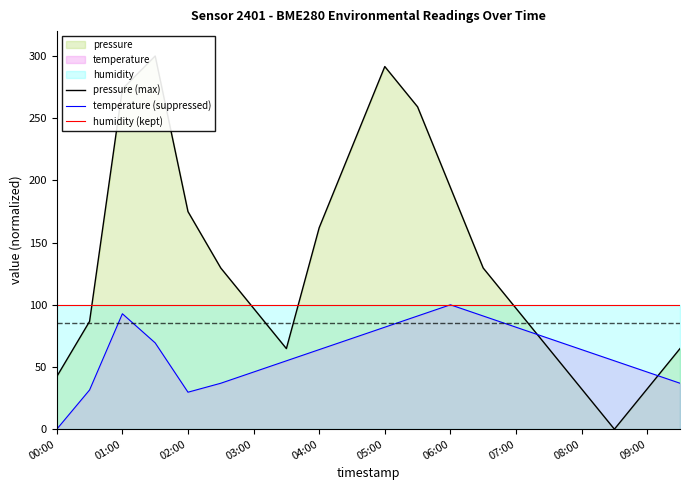

Reading right to left, extract all data points from this chart.

pressure (max): 64.8	32.4	0.0	32.4	64.8	97.2	129.6	194.3	259.1	291.5	226.7	162.0	64.8	97.2	129.6	174.9	300.0	273.5	86.7	42.3
temperature (suppressed): 36.9	45.9	55.0	64.0	73.0	82.0	91.0	100.0	91.0	82.0	73.0	64.0	55.0	45.9	36.9	29.7	69.4	92.8	31.5	0.0
humidity (kept): 100.0	100.0	100.0	100.0	100.0	100.0	100.0	100.0	100.0	100.0	100.0	100.0	100.0	100.0	100.0	100.0	100.0	100.0	100.0	100.0